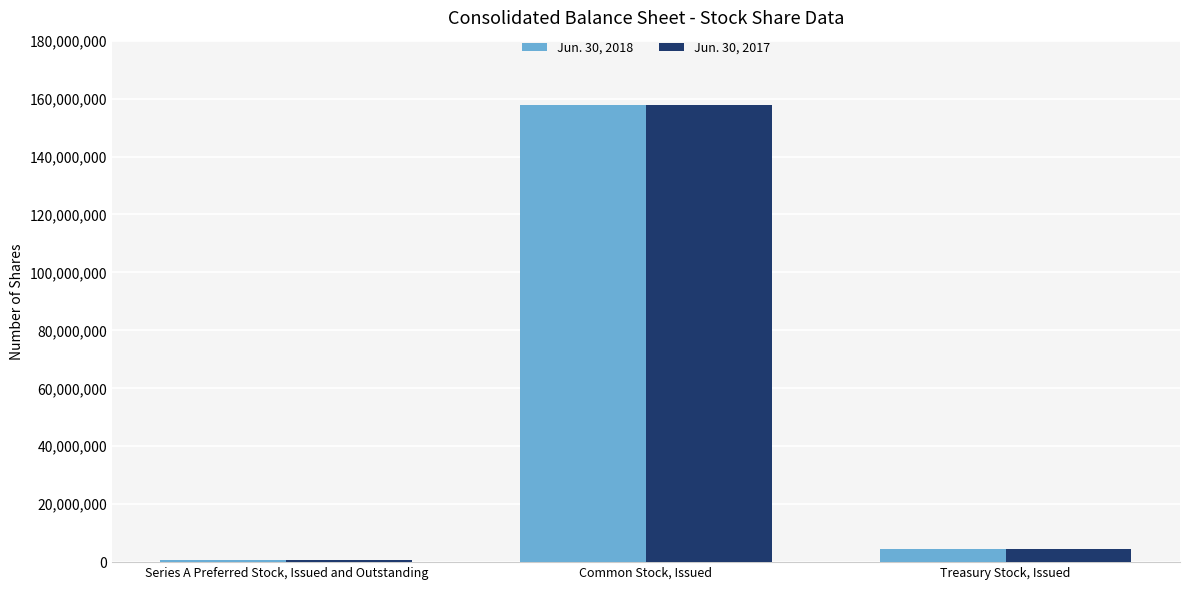

Are the bars grouped side by side (vs. stacked)?

Yes